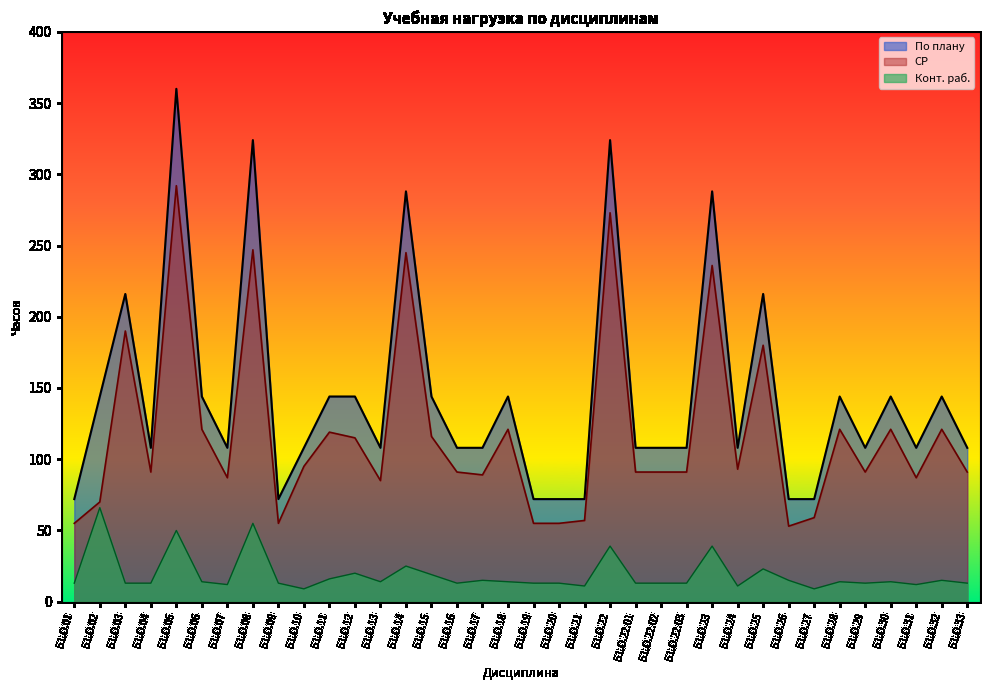

What is the difference between the СР values at Б1.О.04 and Б1.О.01?

36